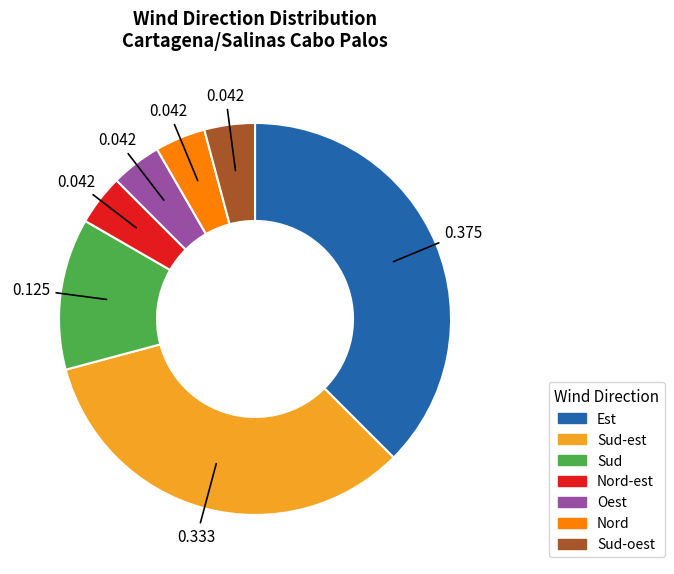

Does any single category account for the majority?

No